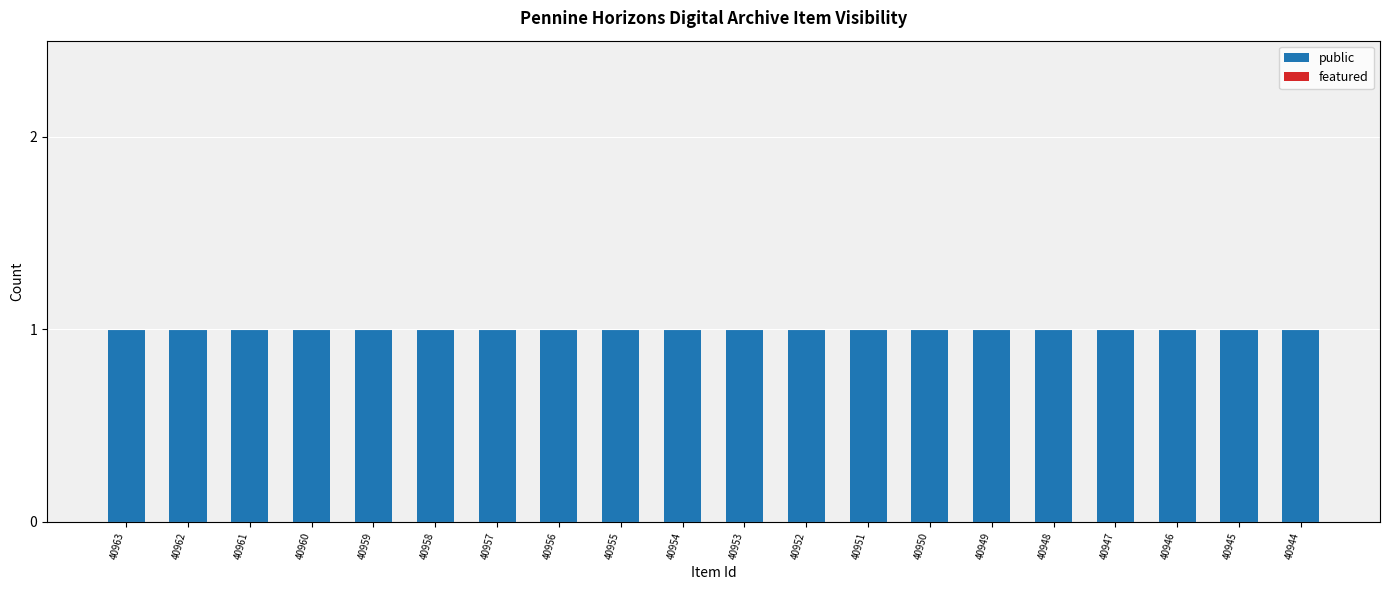

List the series in order of their peak value, highest first.

public, featured